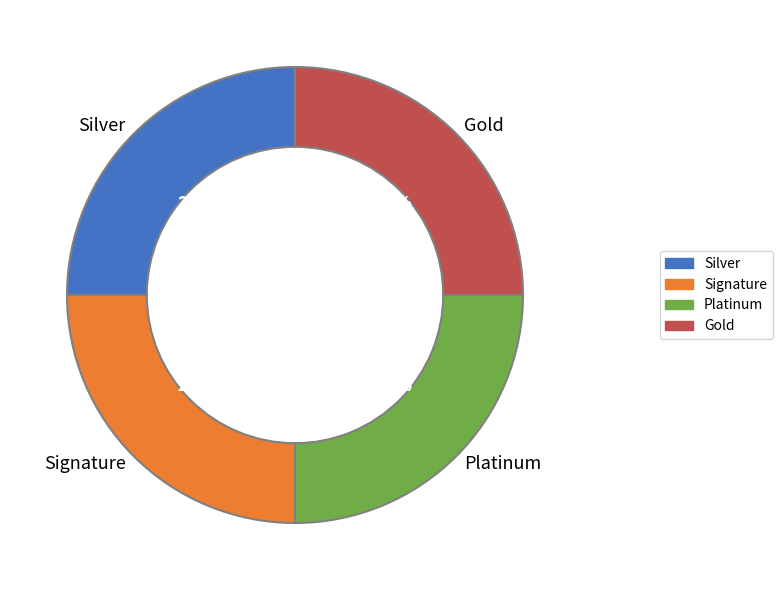

Is there a majority slice in this chart?

No